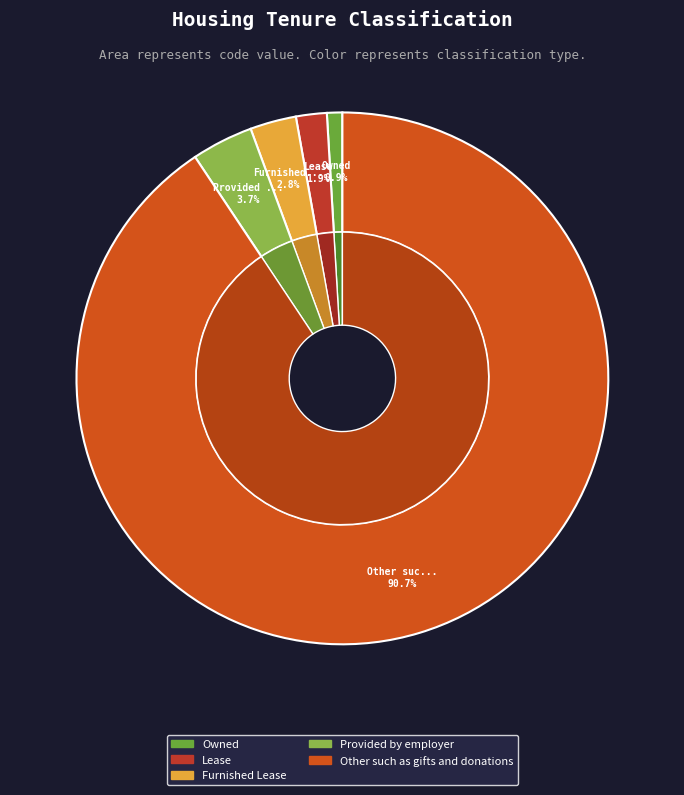

What is the change in value from Lease to Provided by employer?

+2